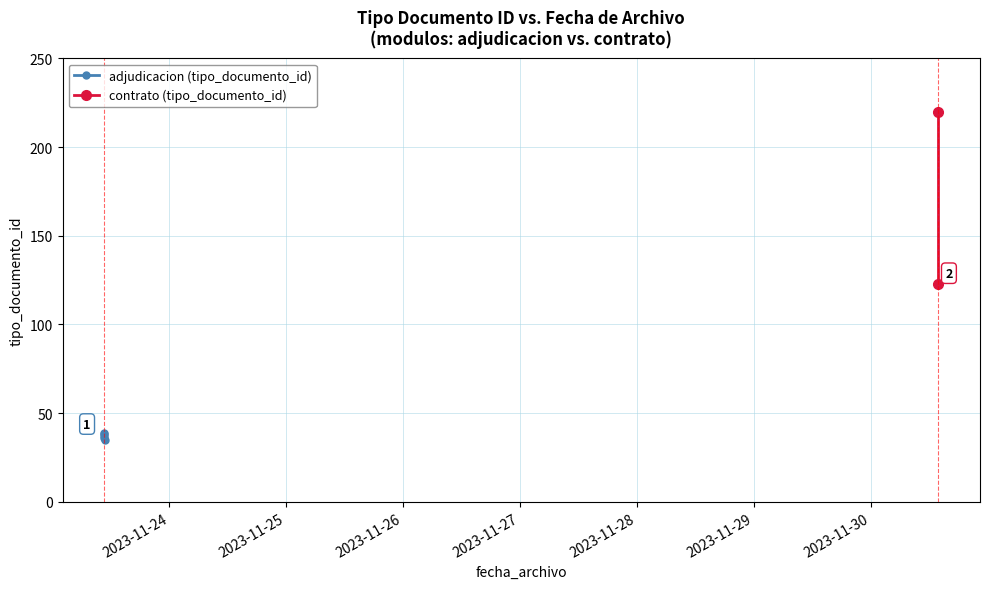

What is the value of the 2nd point from the left?

38